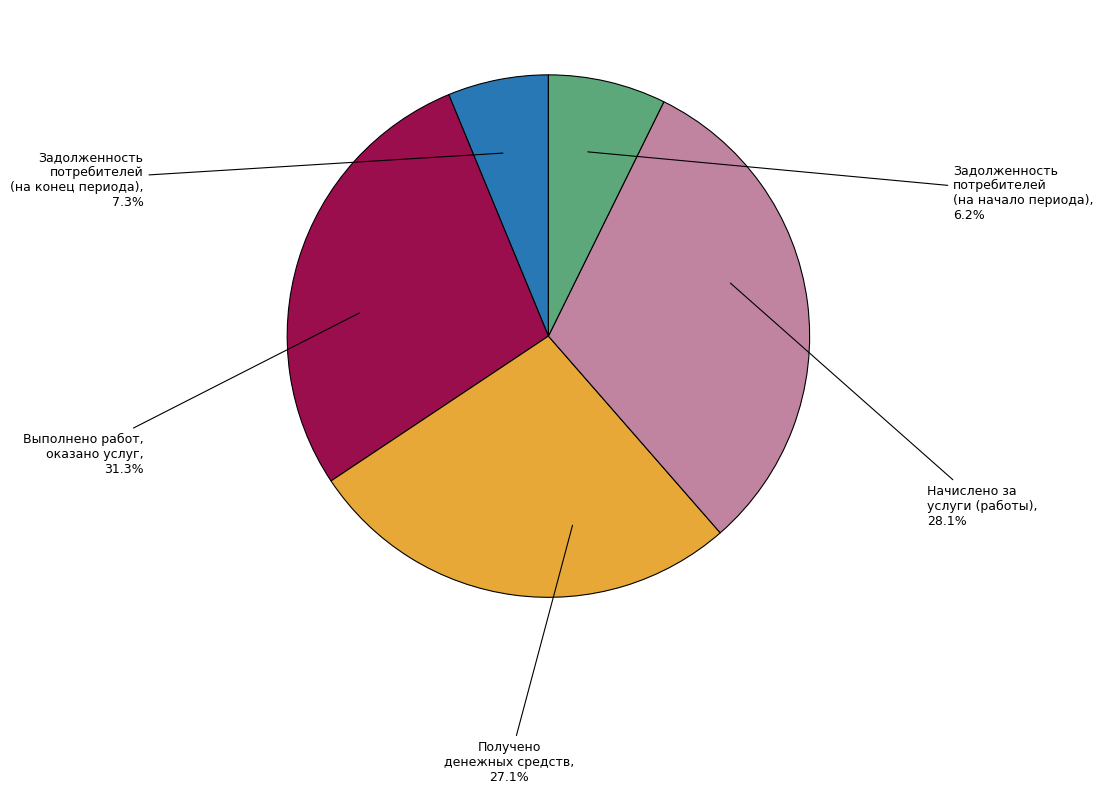

To the nearest percent, what is the average slice percentage?

20%